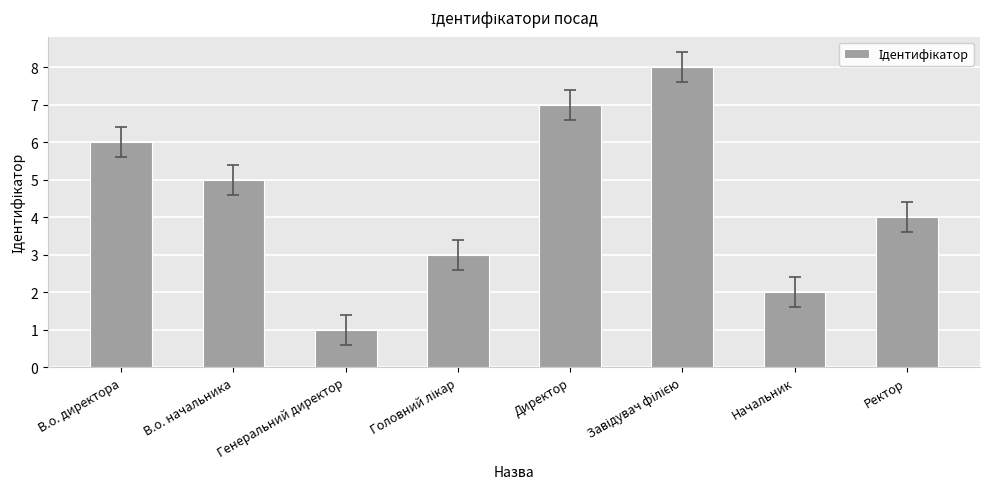

At which label does the data first exceed 5?

В.о. директора